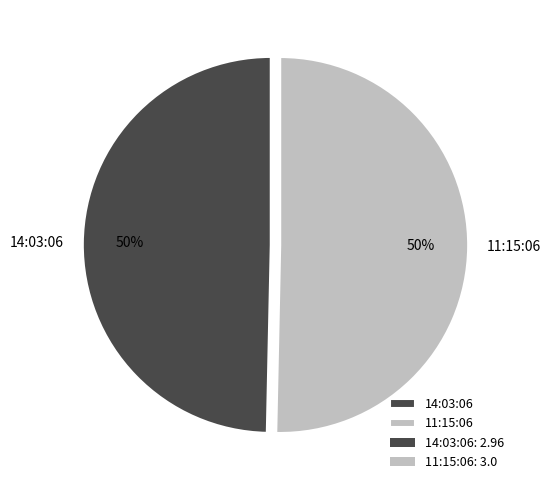

Approximately how many times larger is the value at 14:03:06 compared to 11:15:06?

1.0